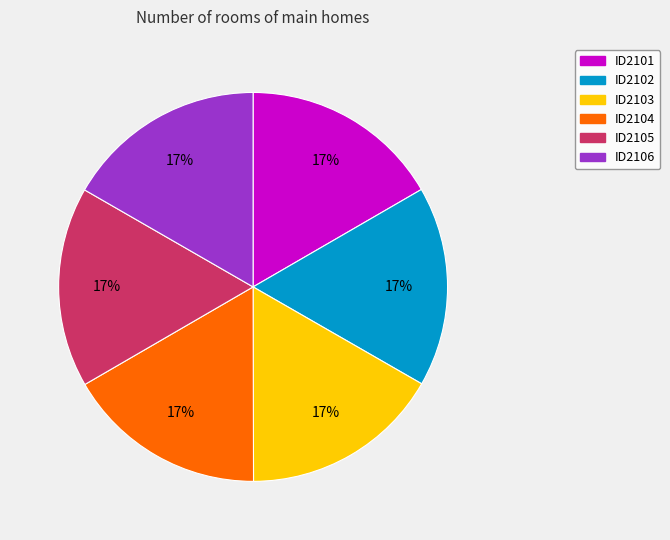

Is there any slice that represents more than half of the pie?

No